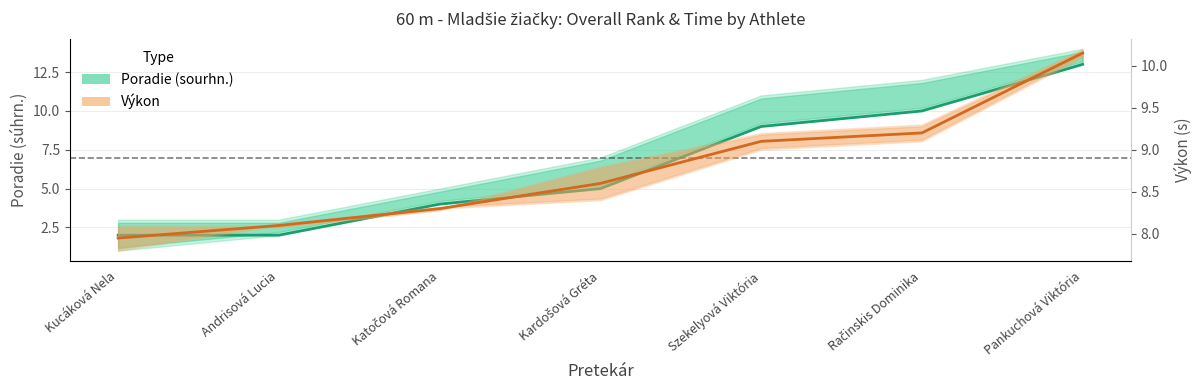

What is the average value of the Výkon series?

8.8